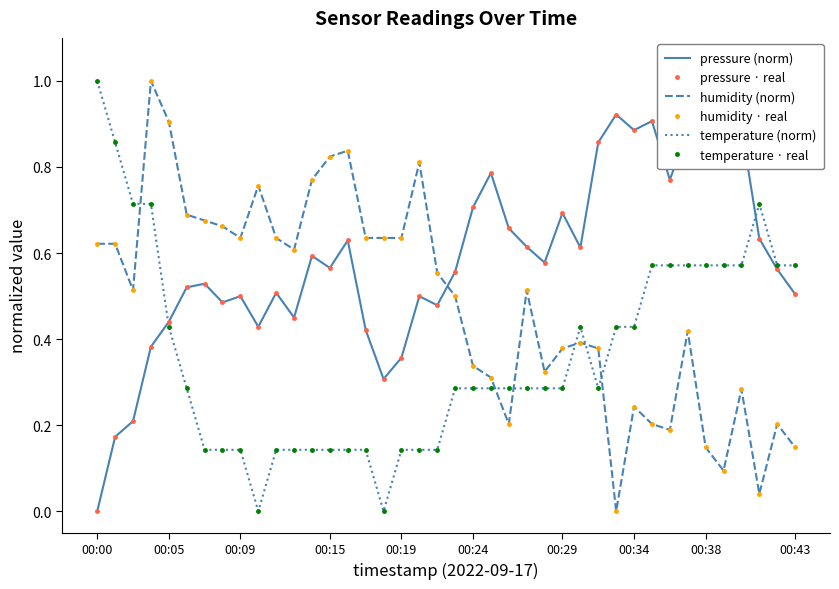

What is the difference between the maximum and minimum values in the temperature (norm) series?

1.0